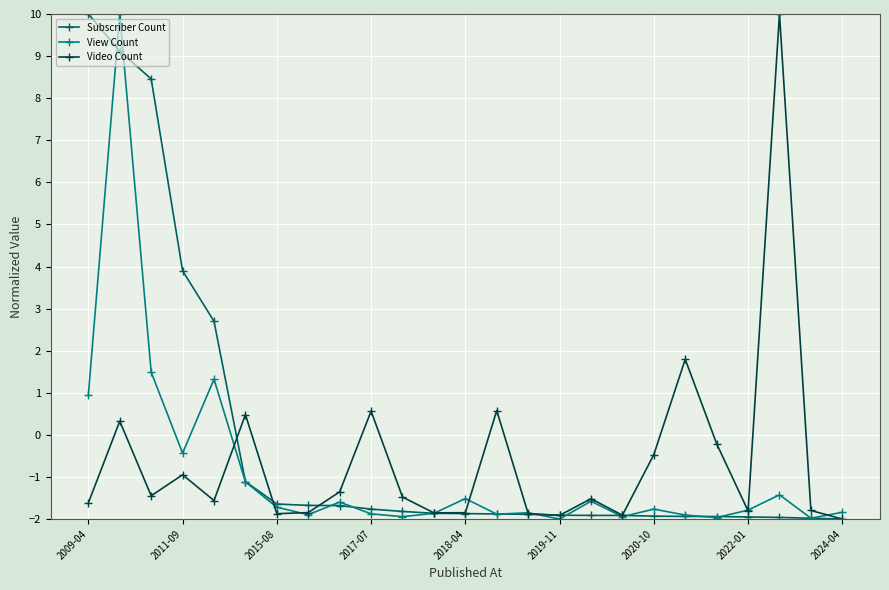

At how many categories does at least one series exceed 6?

4